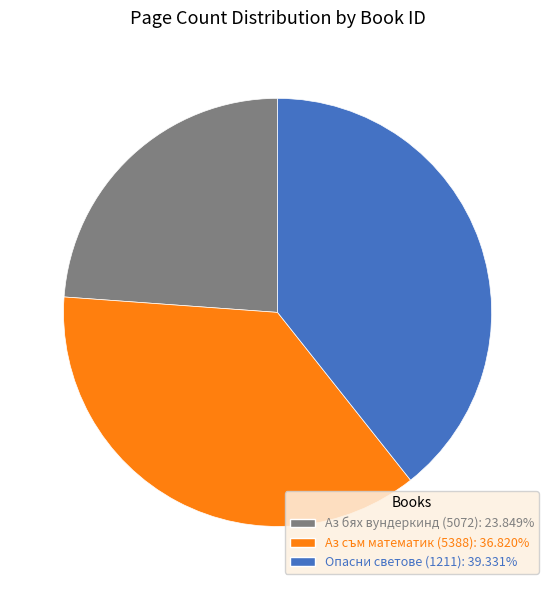

Does any single category account for the majority?

No